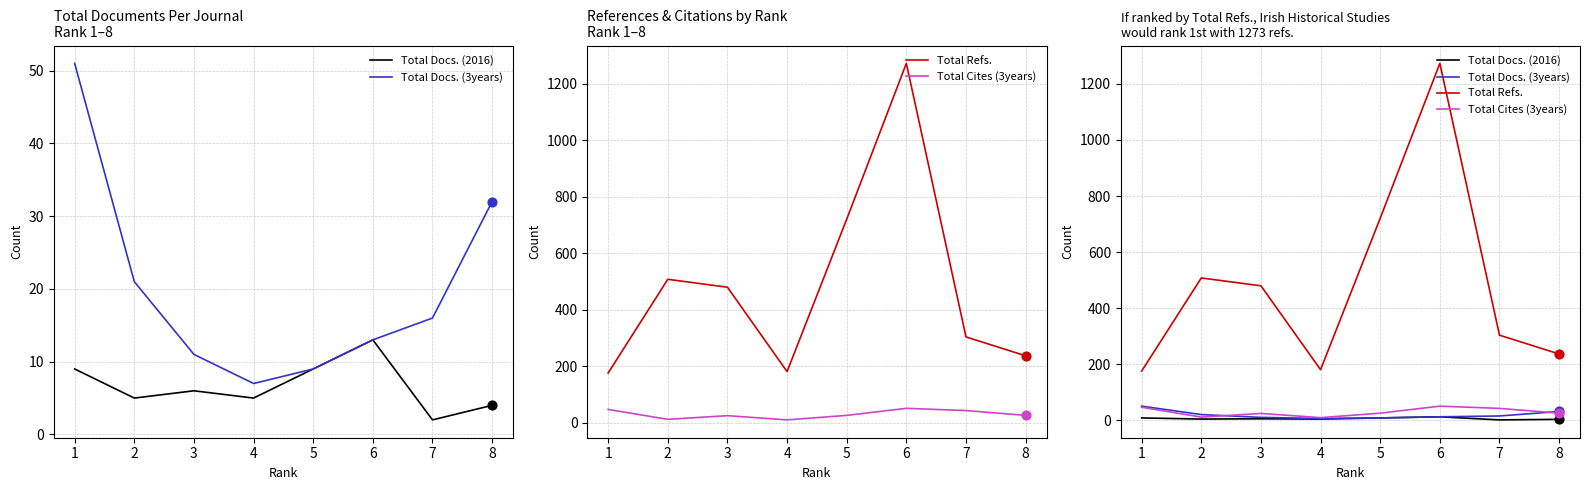

At how many categories does at least one series exceed 944?

1